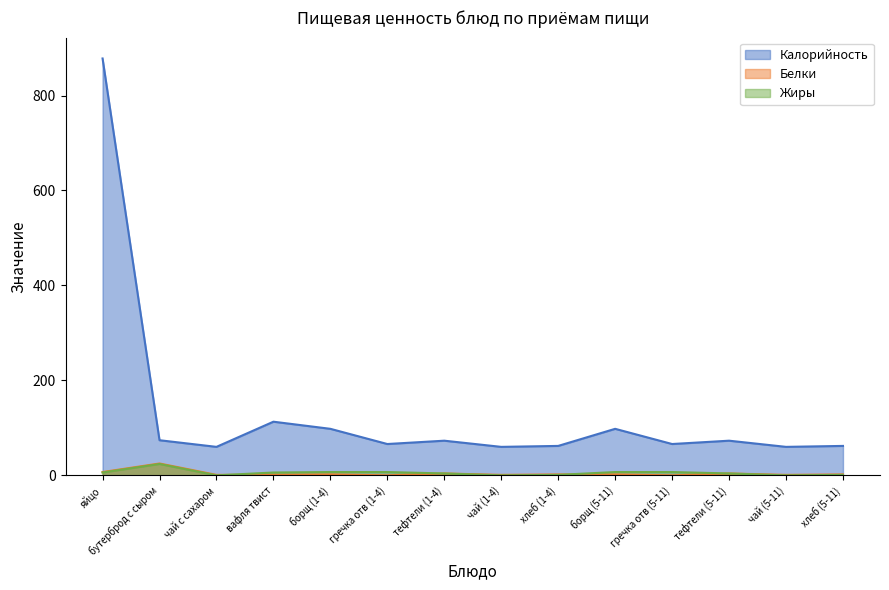

Which category has the highest value in the Белки series?

бутерброд с сыром